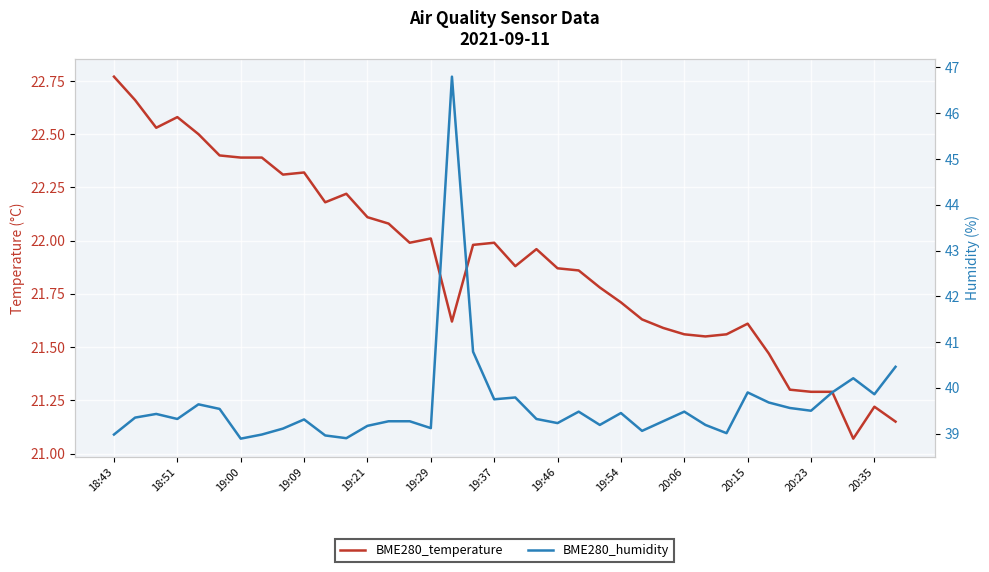

What is the difference between the maximum and minimum values in the BME280_temperature series?

1.7